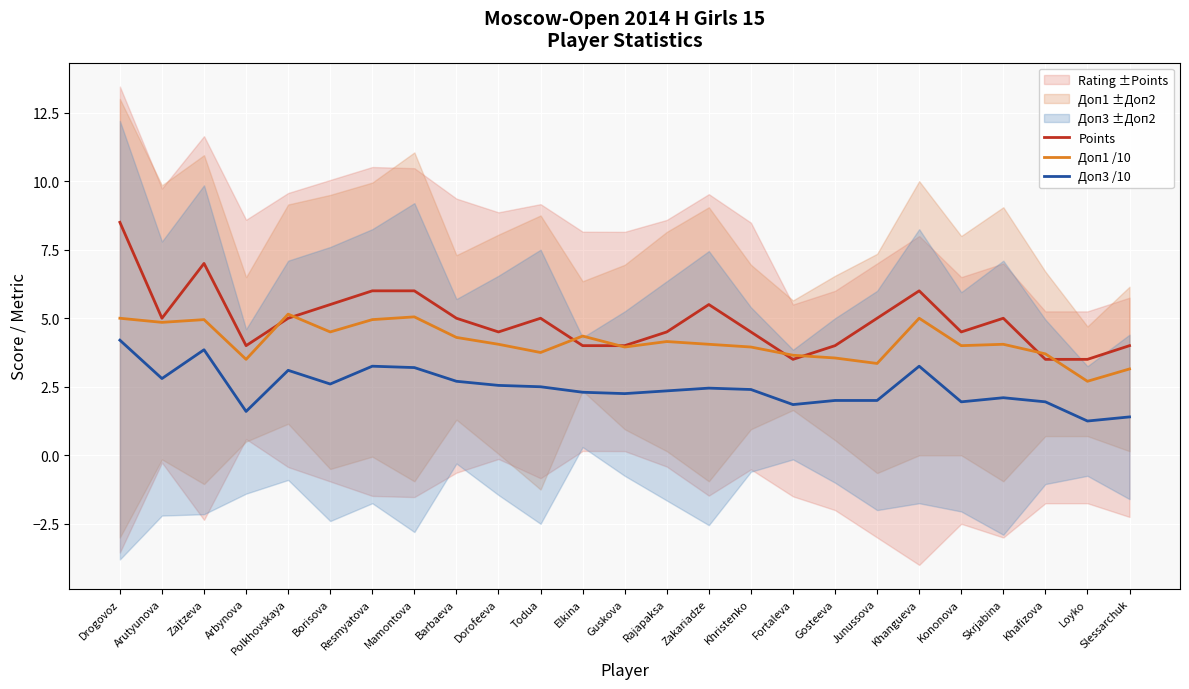

What is the label of the 9th point from the left?

Barbaeva